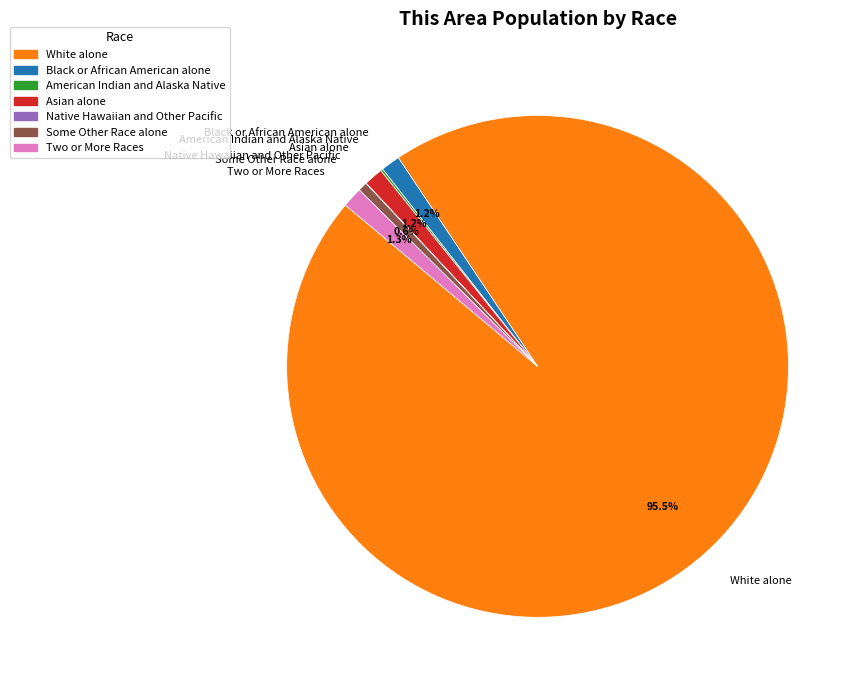

Is the sum of Some Other Race alone and Two or More Races greater than half?

No